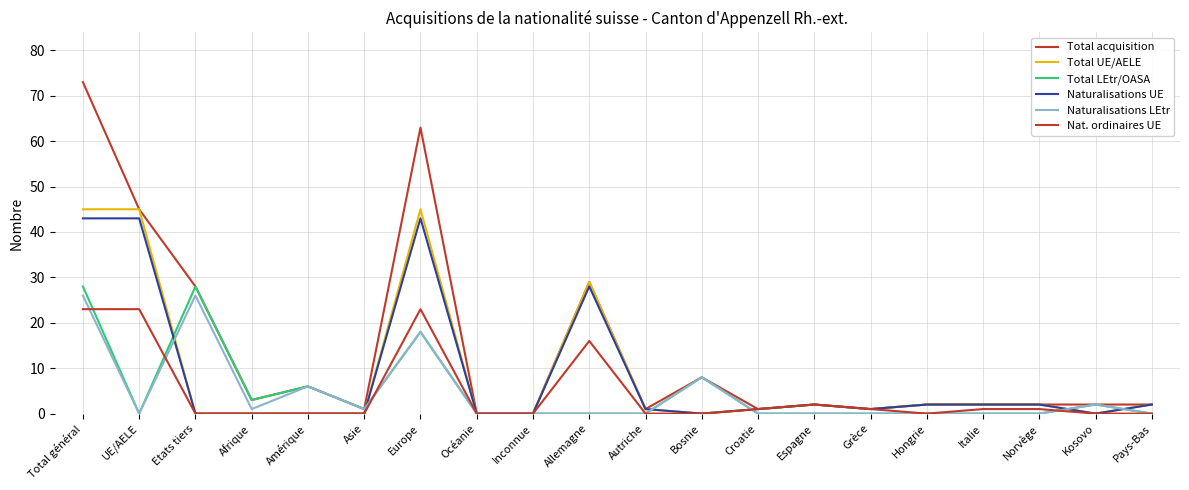

Where is the first local maximum for Total acquisition?

Amérique